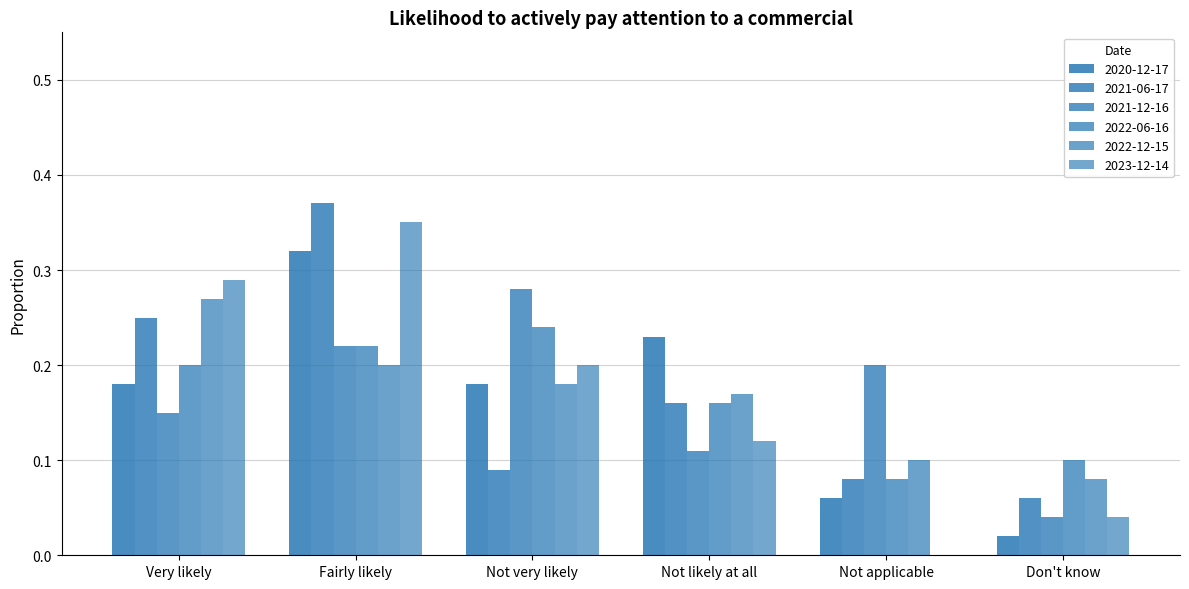

The 2021-12-16 series shows 0.2 at Not applicable. True or false?

True